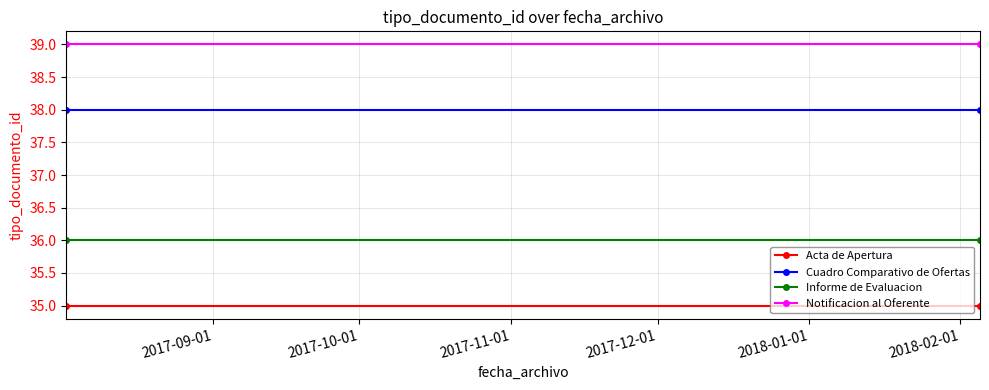

The Informe de Evaluacion series shows 36 at 2017-09-01. True or false?

True